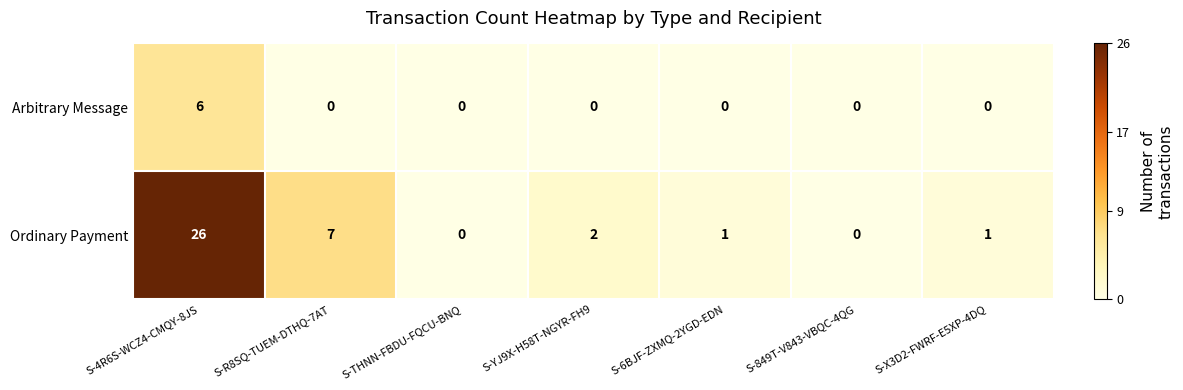

The value of Ordinary Payment at S-4R6S-WCZ4-CMQY-8JS is 26. True or false?

True